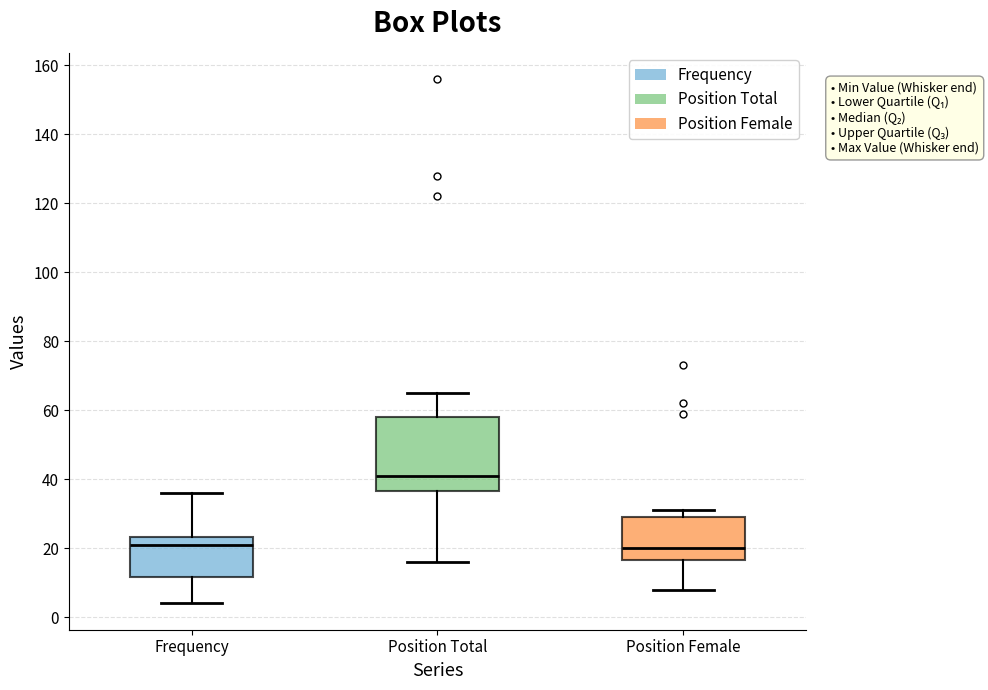

Where does the median line of the box for Position Total sit on the y-axis? The values are not printed on the chart, so give them approximately, as read against the axis.

42